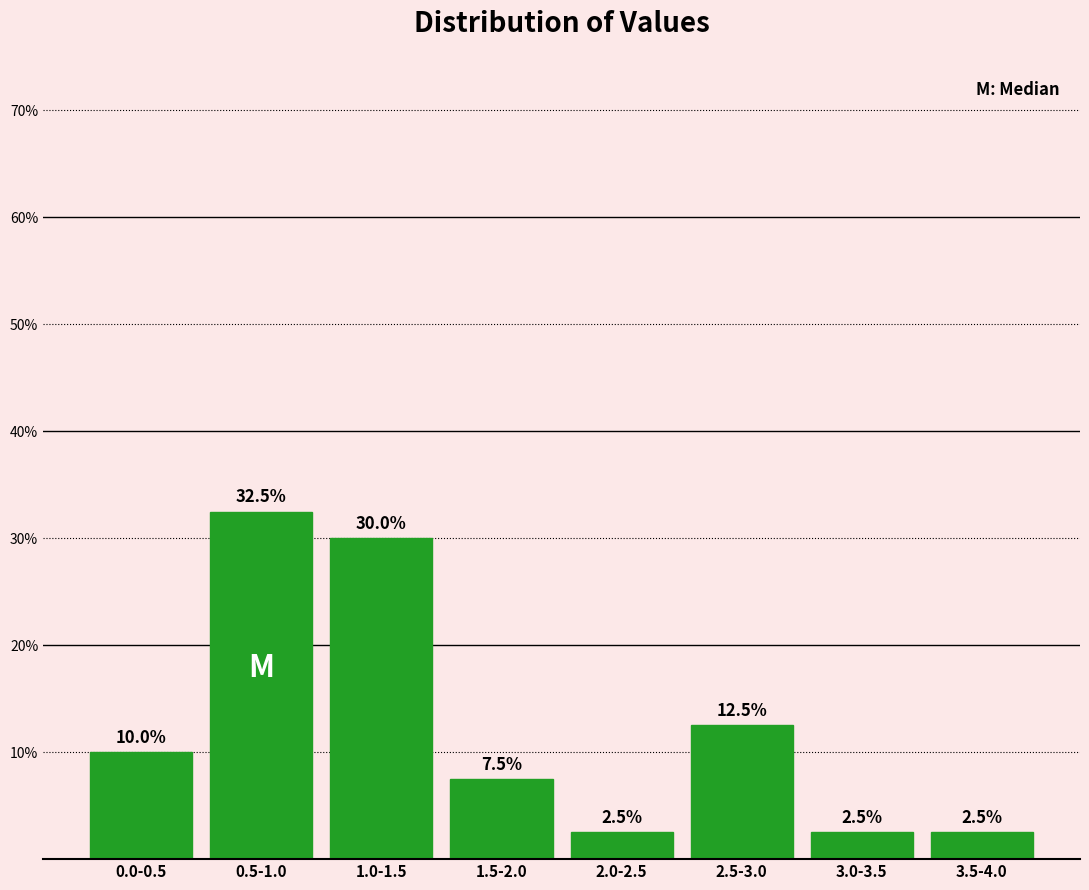

Reading left to right, list all the values displayed in this chart.

10.0	32.5	30.0	7.5	2.5	12.5	2.5	2.5